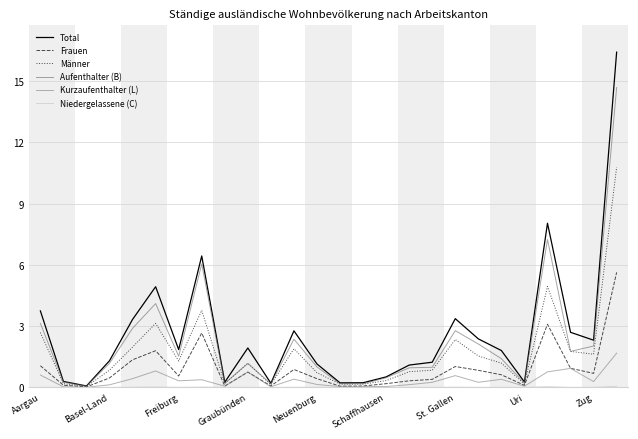

What is the maximum value for Aufenthalter (B)?

14689